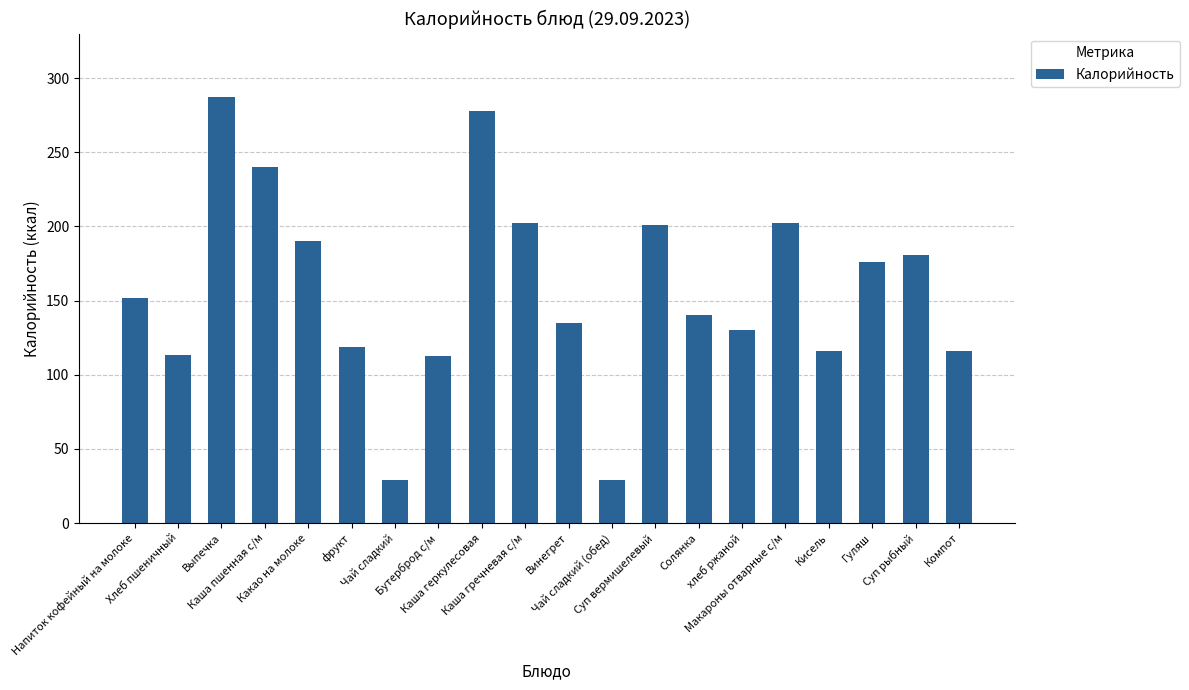

How many values are below 152?

10